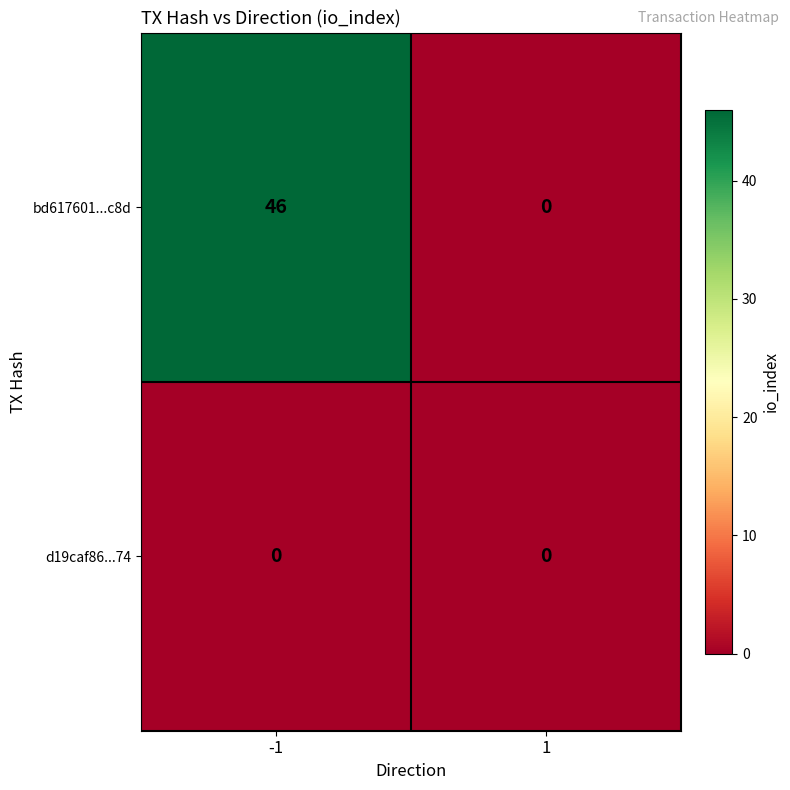

The bd617601...c8d series shows 46 at -1. True or false?

True